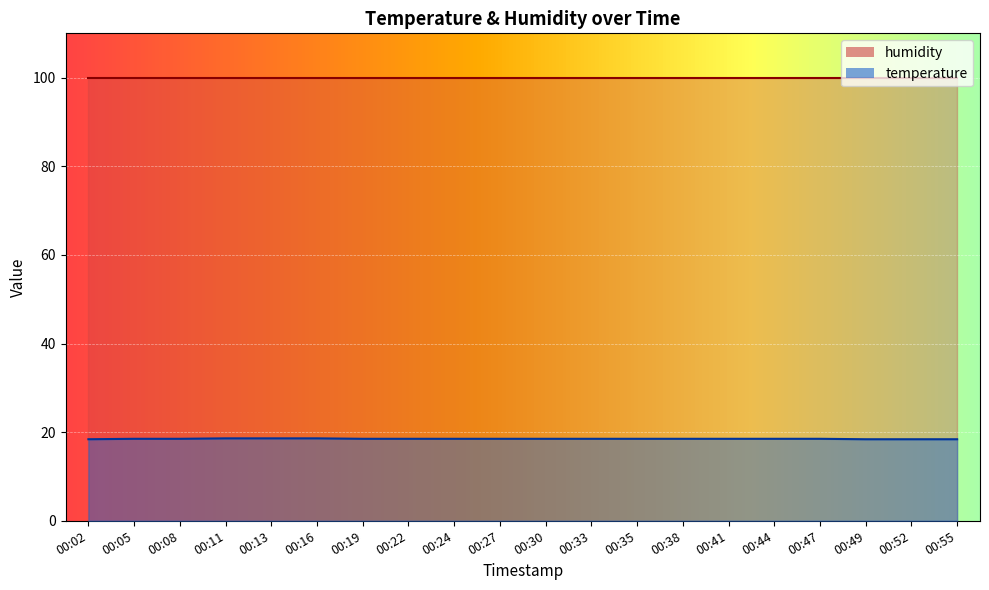

What is the difference between the values at 00:11 and 00:30?

0.1